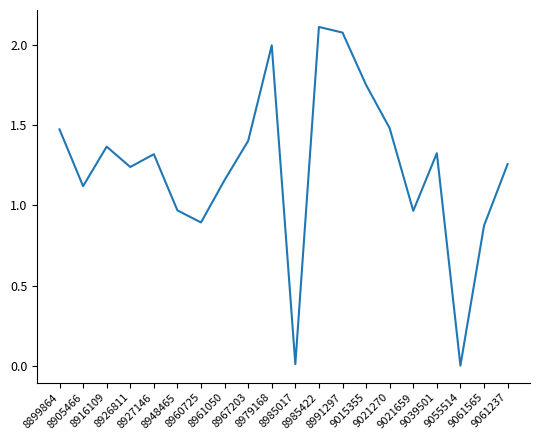

What is the difference between the maximum and minimum values?

2.1